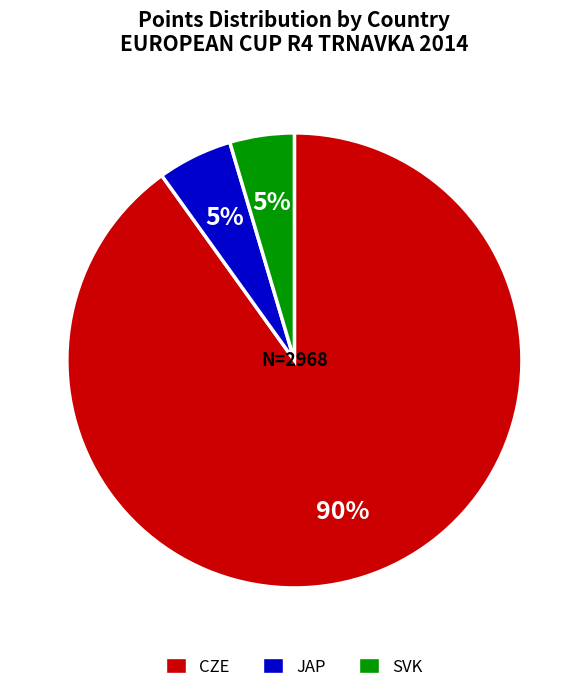

Is it true that JAP is 1% of the pie?

False